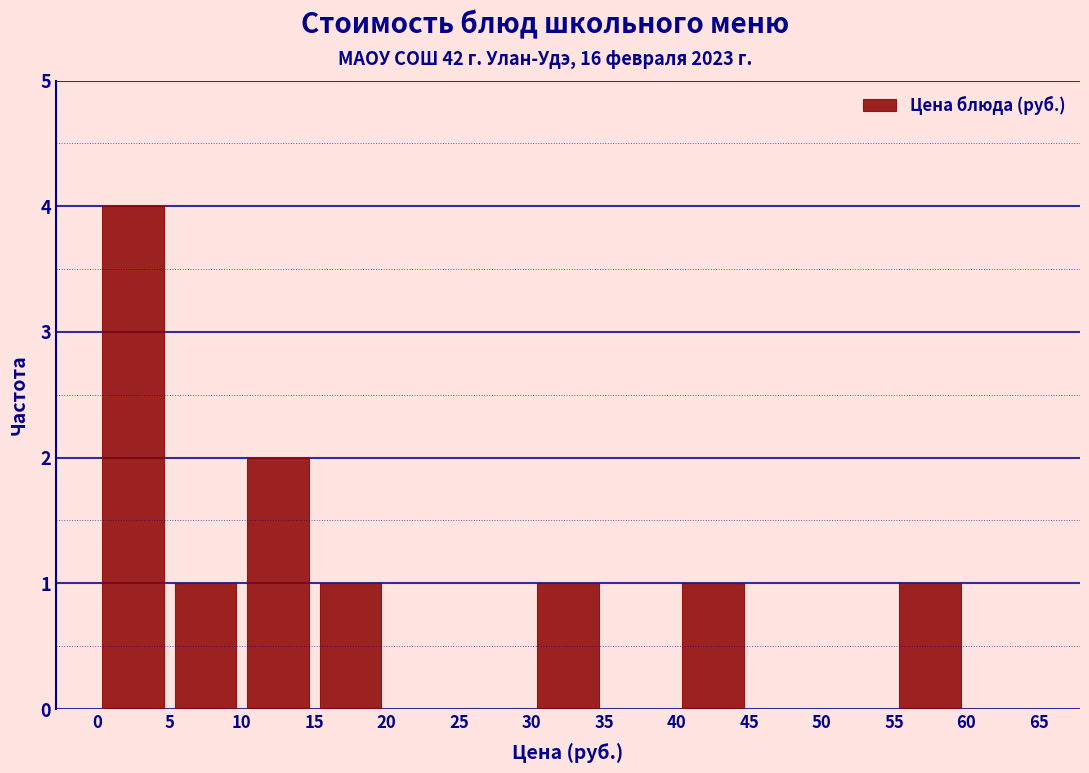

Reading left to right, transcribe this chart: for each bar, give the range it covers on the x-axis and its height. The values are not printed on the chart, so give them approximately, as read against the axis.

0 to 5: 4
5 to 10: 1
10 to 15: 2
15 to 20: 1
20 to 25: 0
25 to 30: 0
30 to 35: 1
35 to 40: 0
40 to 45: 1
45 to 50: 0
50 to 55: 0
55 to 60: 1
60 to 65: 0